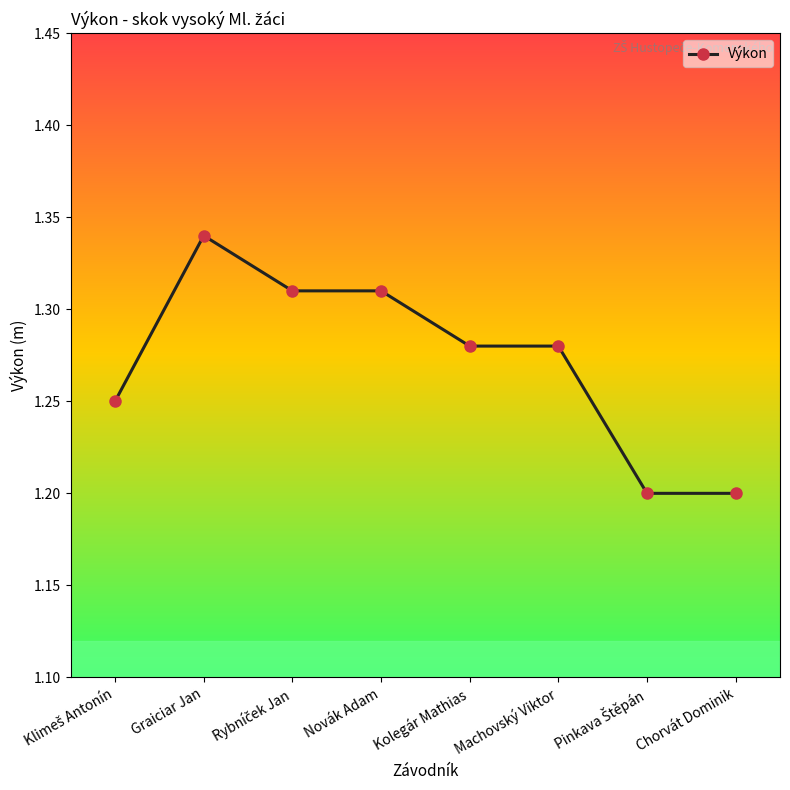

At which category does the data reach its first local peak?

Graiciar Jan